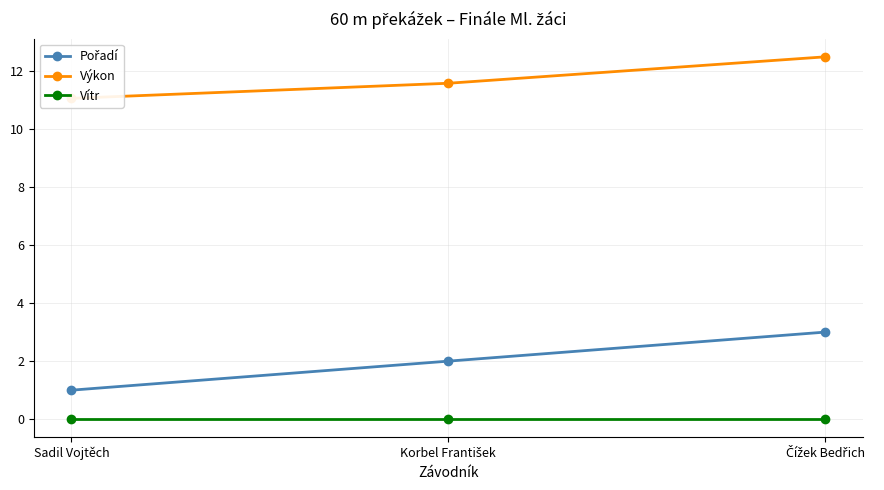

True or false: Výkon has a value of 17.8 at Čížek Bedřich.

False